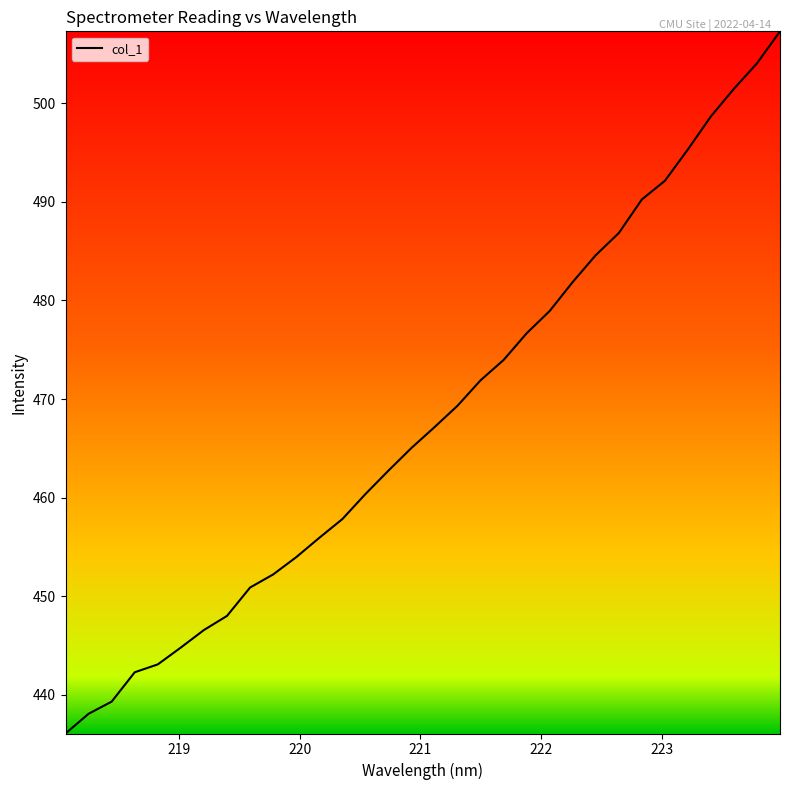

What is the difference between the maximum and minimum values?

71.2